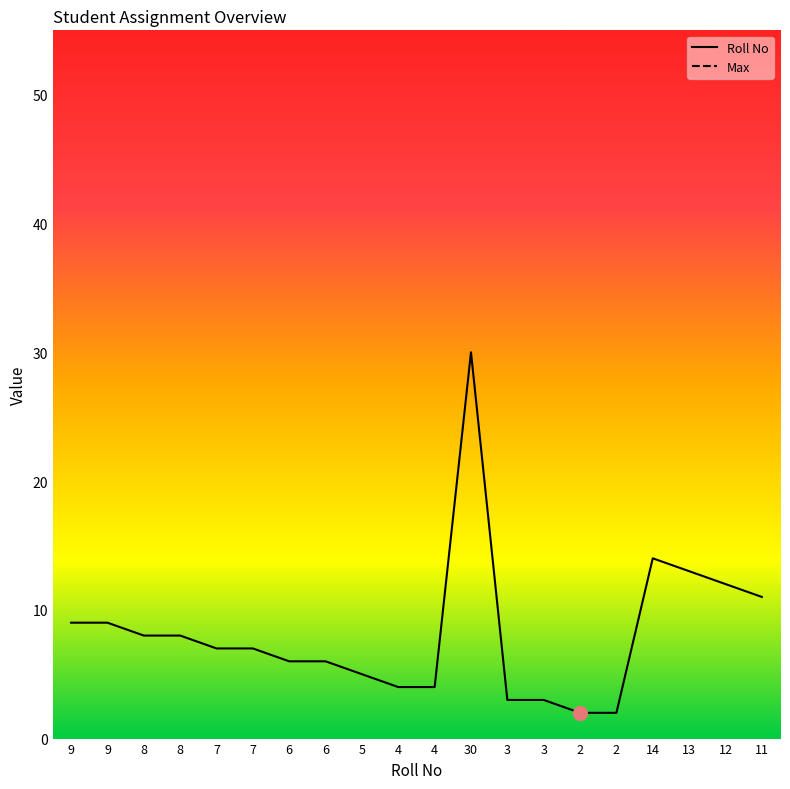

How many distinct data groups are displayed?

2